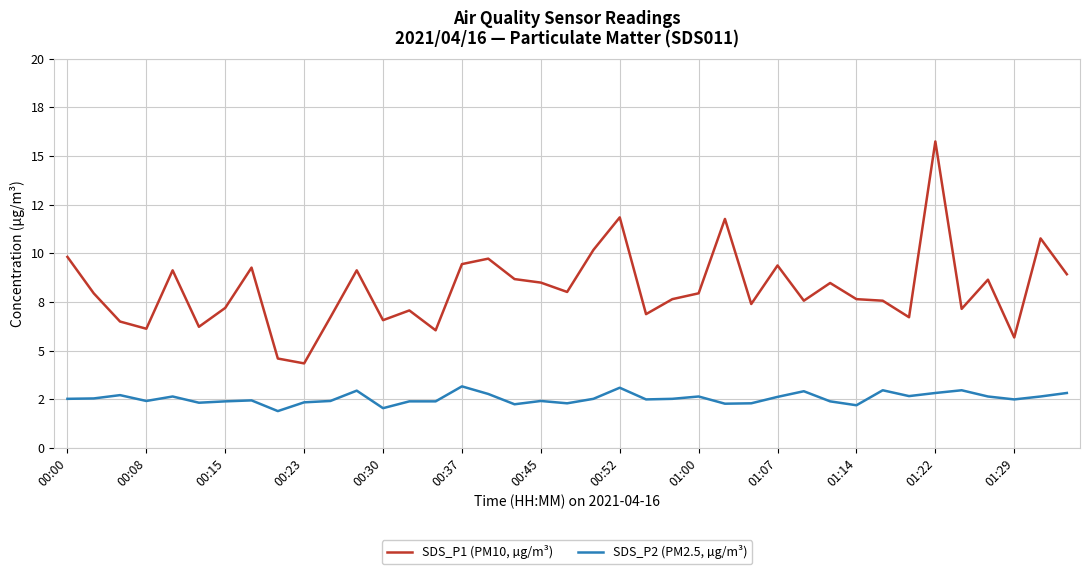

What are all the series names shown in the legend?

SDS_P1 (PM10, µg/m³), SDS_P2 (PM2.5, µg/m³)